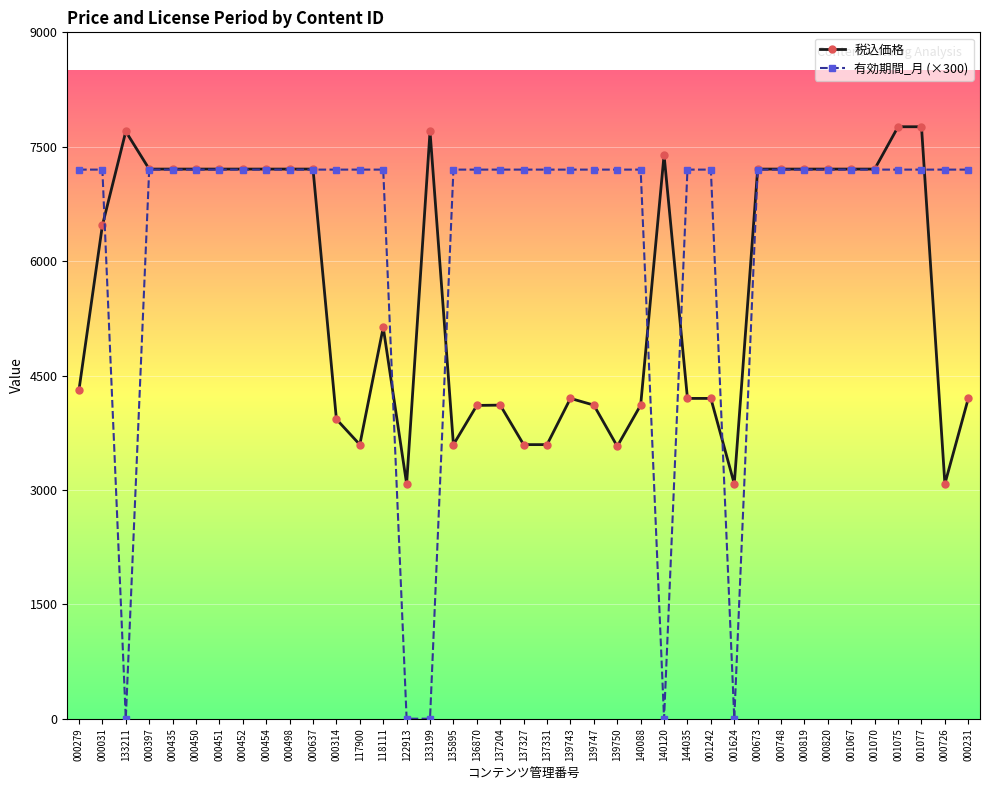

What is the label of the 19th point from the left?

137204